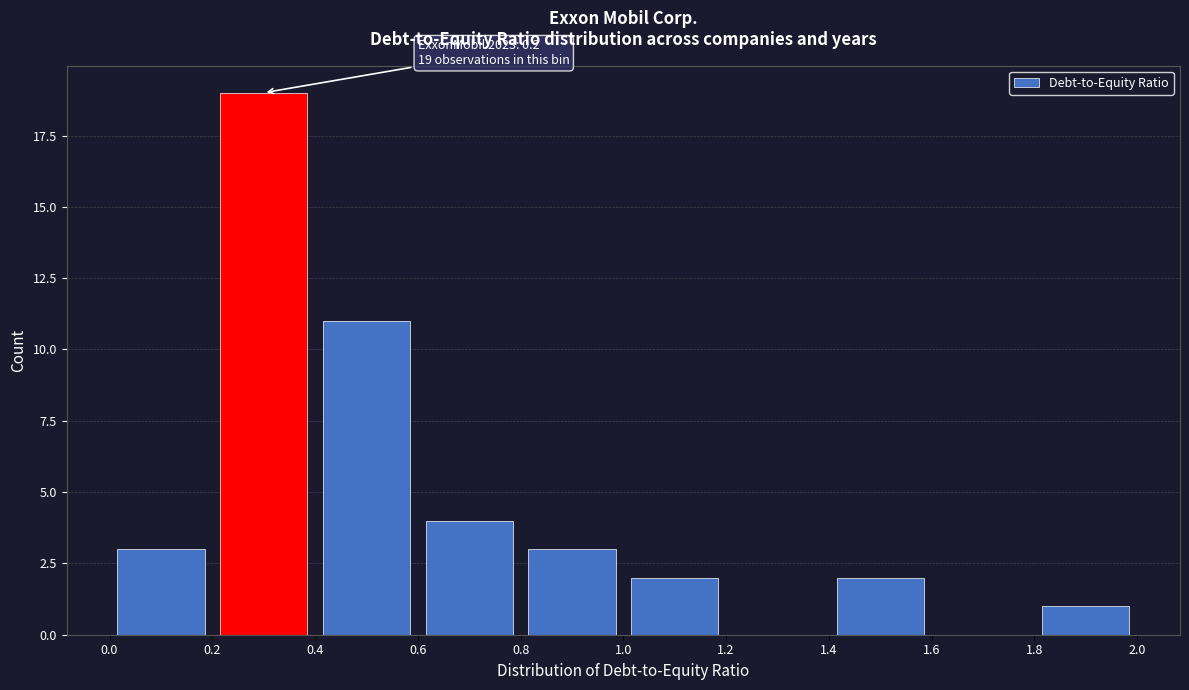

Which range on the x-axis has the tallest bar?

0.2 to 0.4